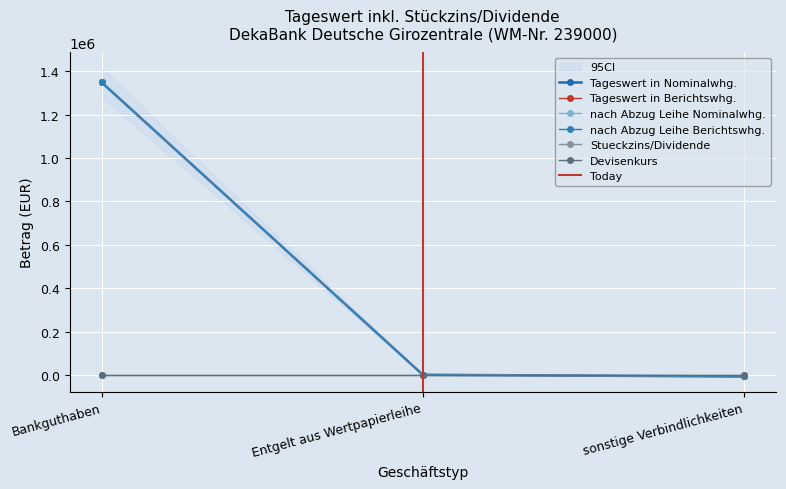

How many positive values does the Tageswert in Nominalwhg. series have?

2